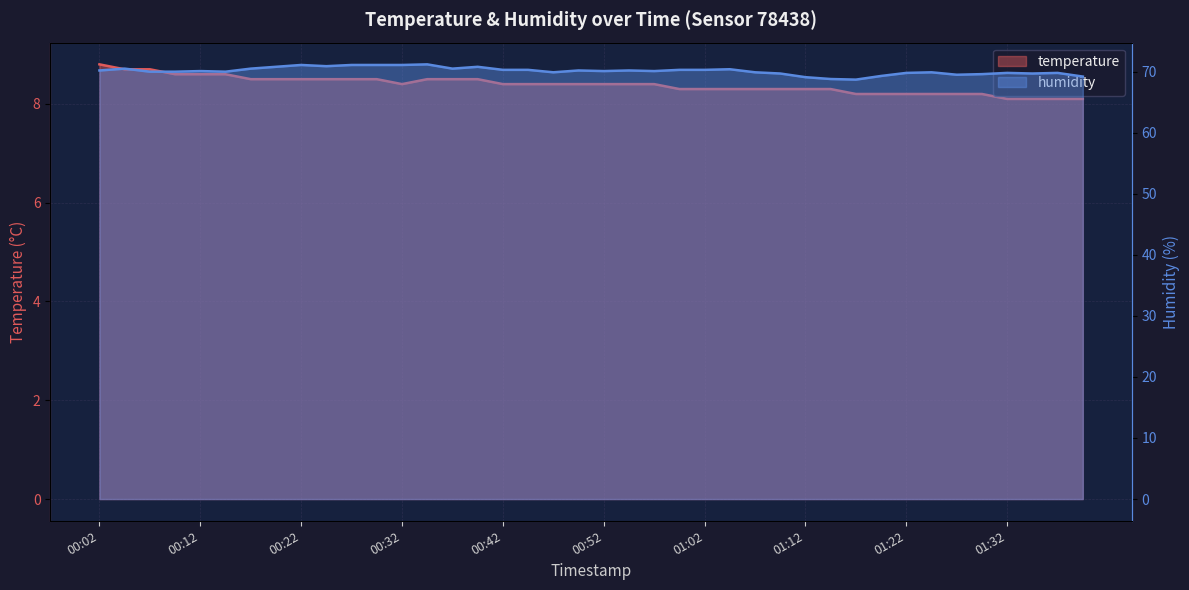

What is the lowest value of the humidity series?

68.7